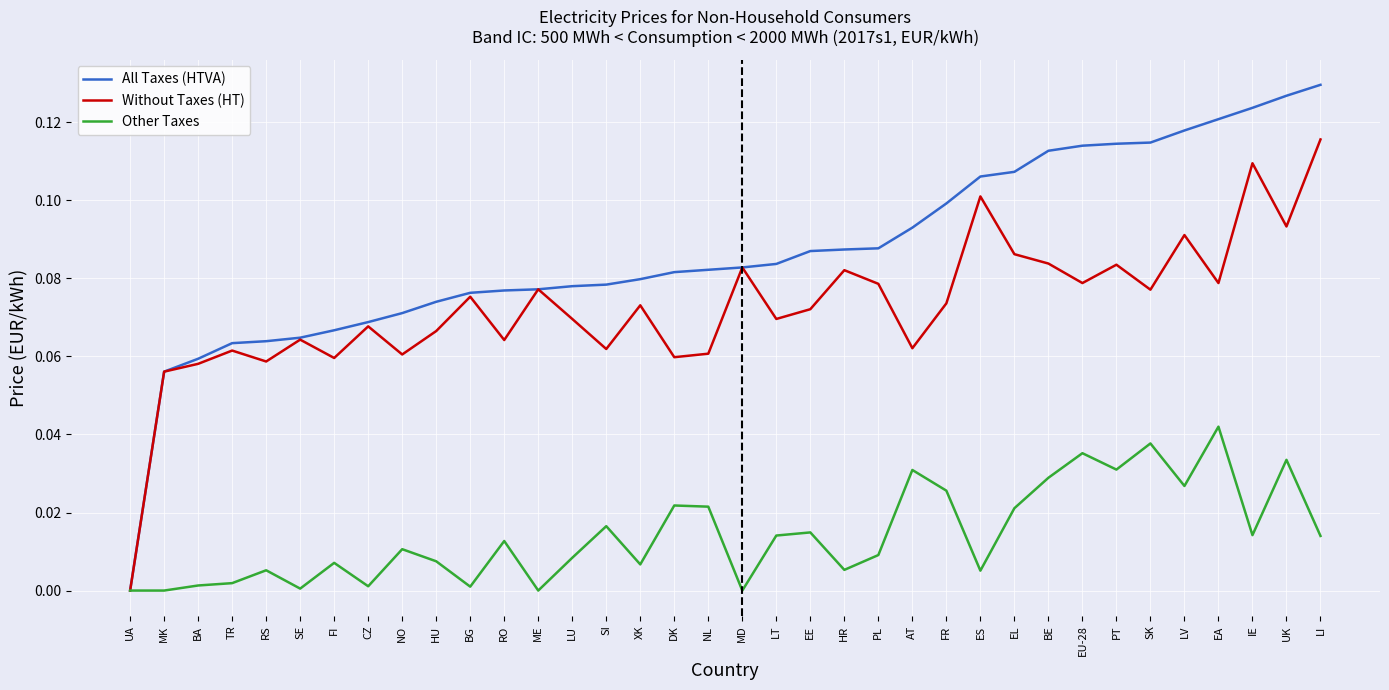

Which series has the largest total across all categories?

All Taxes (HTVA)